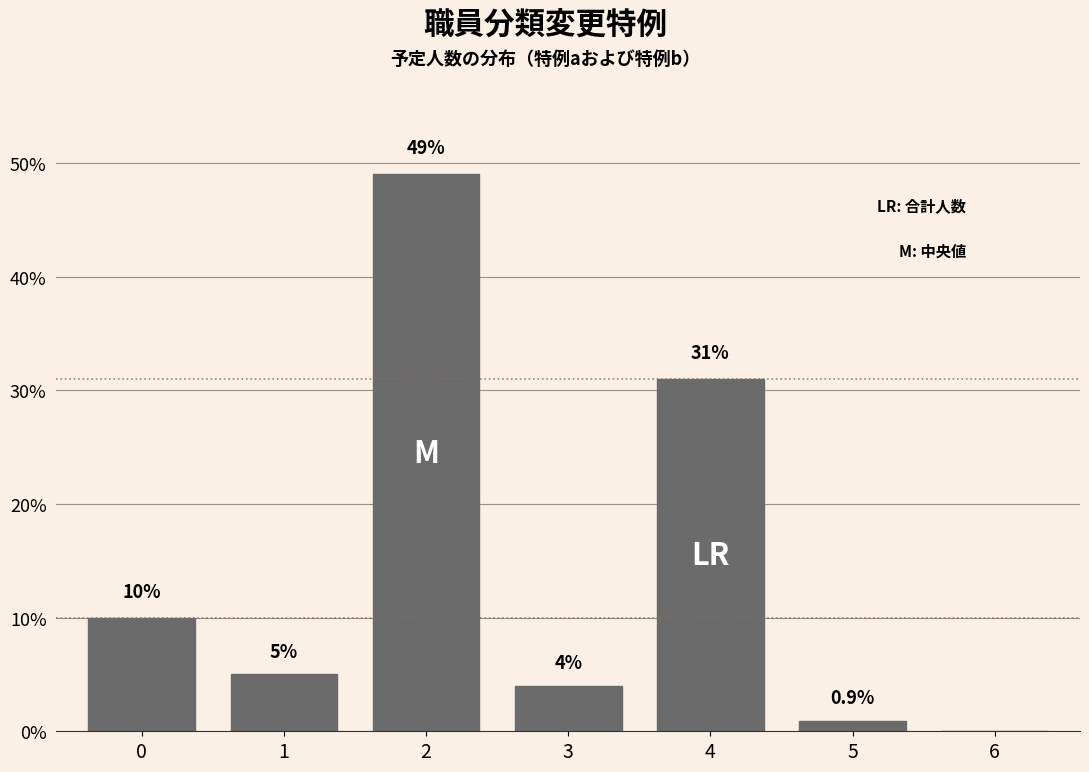

Reading right to left, what are all the values shown in this chart?

6=0.0	5=0.9	4=31.0	3=4.0	2=49.0	1=5.0	0=10.0